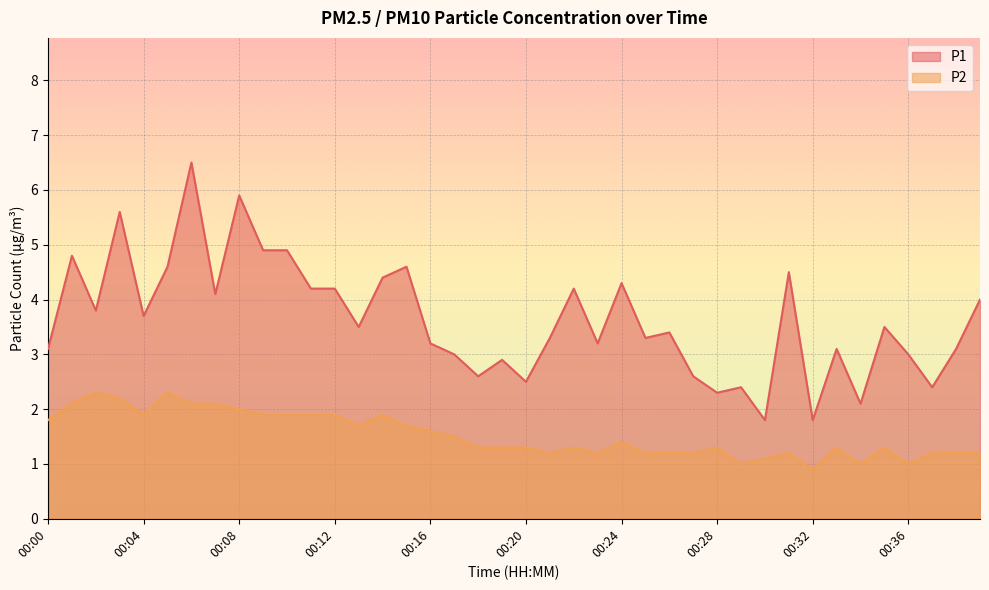

How many series are shown in this chart?

2